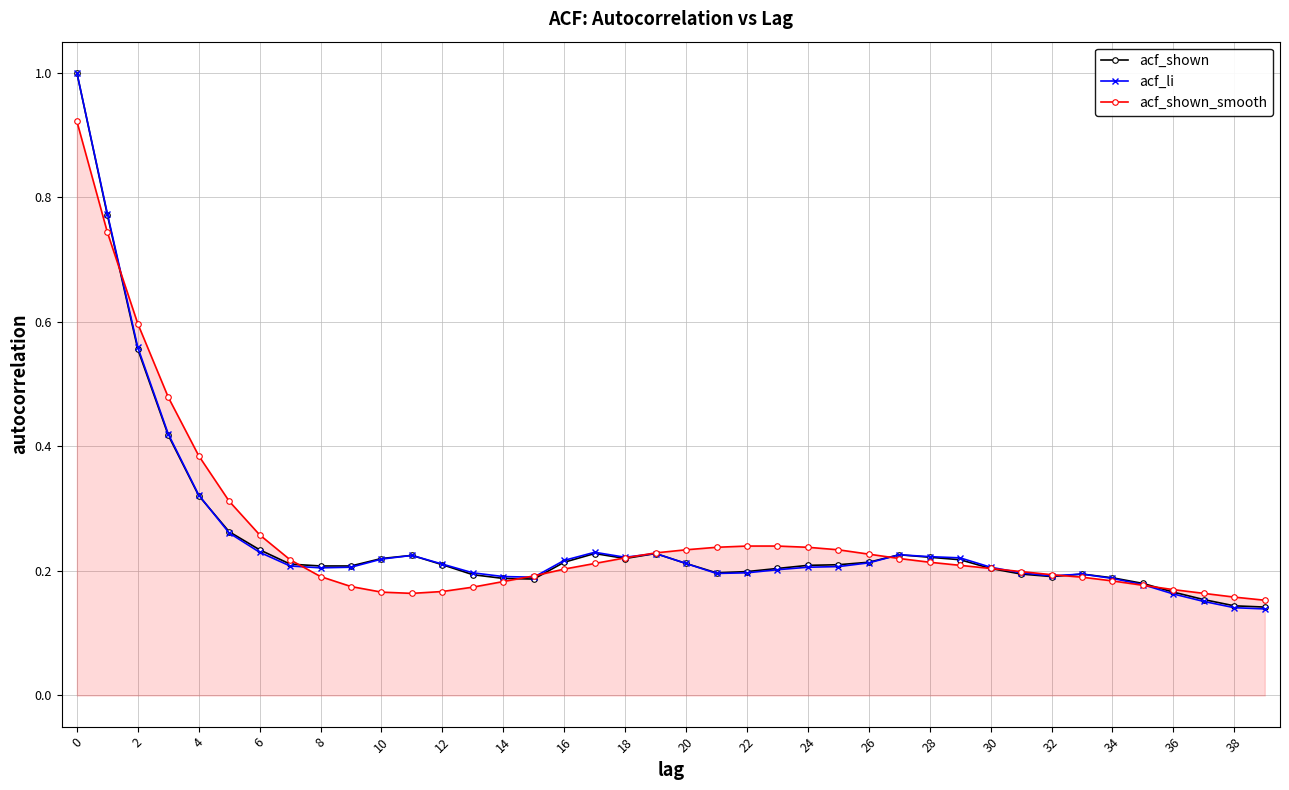

What is the maximum value shown in the chart?

1.0